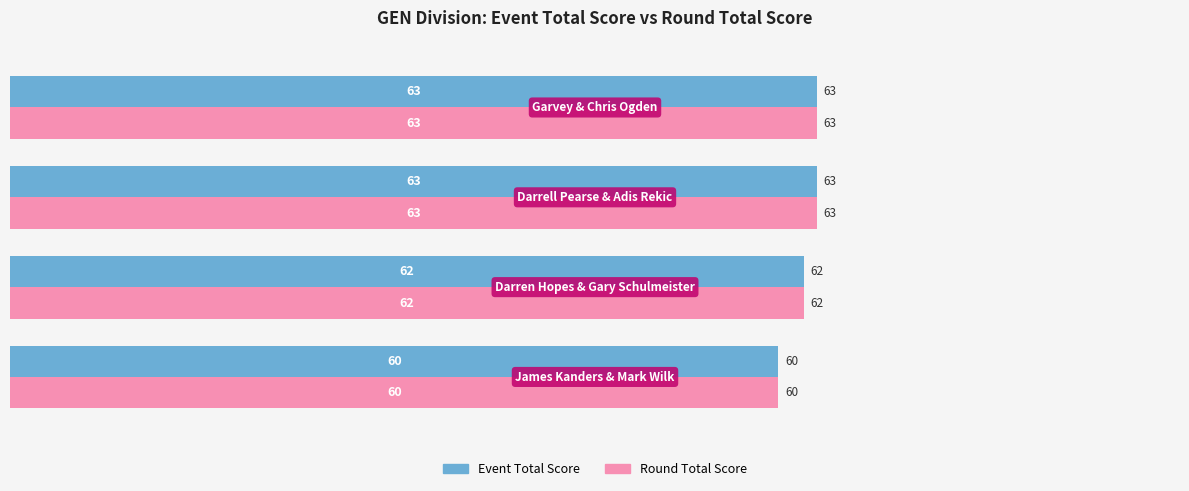

What is the average value of the Event Total Score series?

62